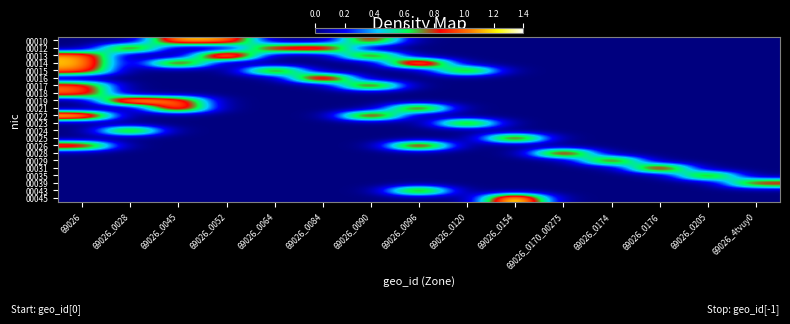

At 69026_0064, list the series in order from smallest to largest.

00010, 00013, 00014, 00016, 00017, 00018, 00019, 00021, 00022, 00023, 00024, 00025, 00026, 00028, 00029, 00031, 00035, 00039, 00043, 00045, 00015, 00012